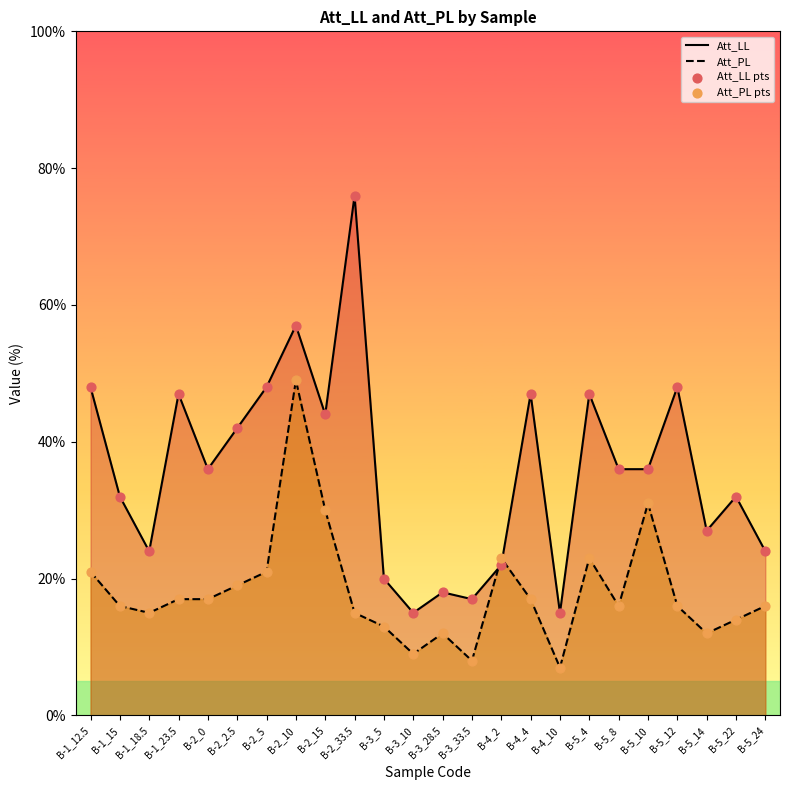

At which category is the sum across all series the highest?

B-2_10